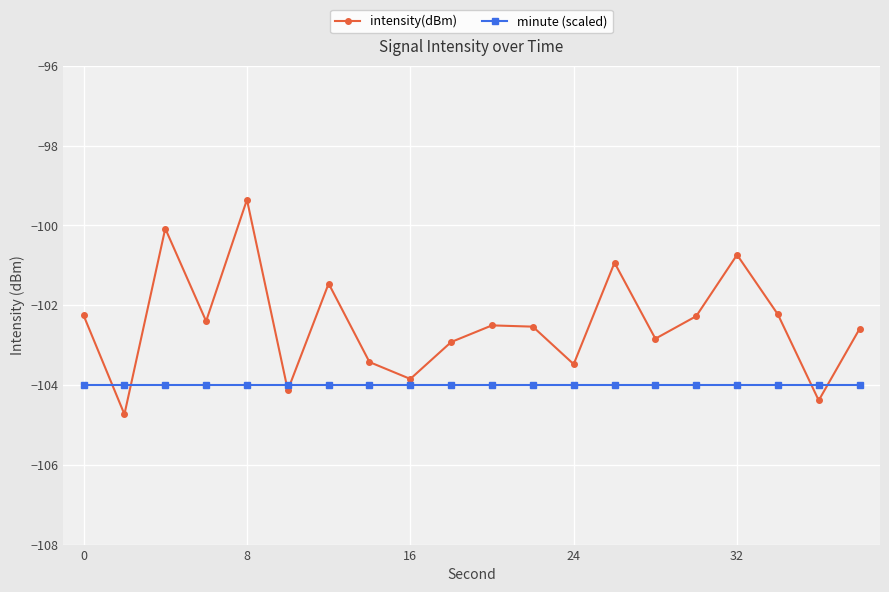

What is the value of the intensity(dBm) point at the 7th from the left?

-101.5